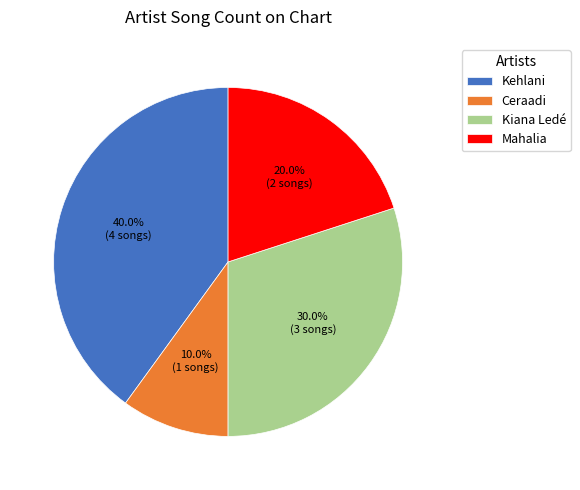

Do Kehlani and Mahalia together represent more than half of the pie?

Yes